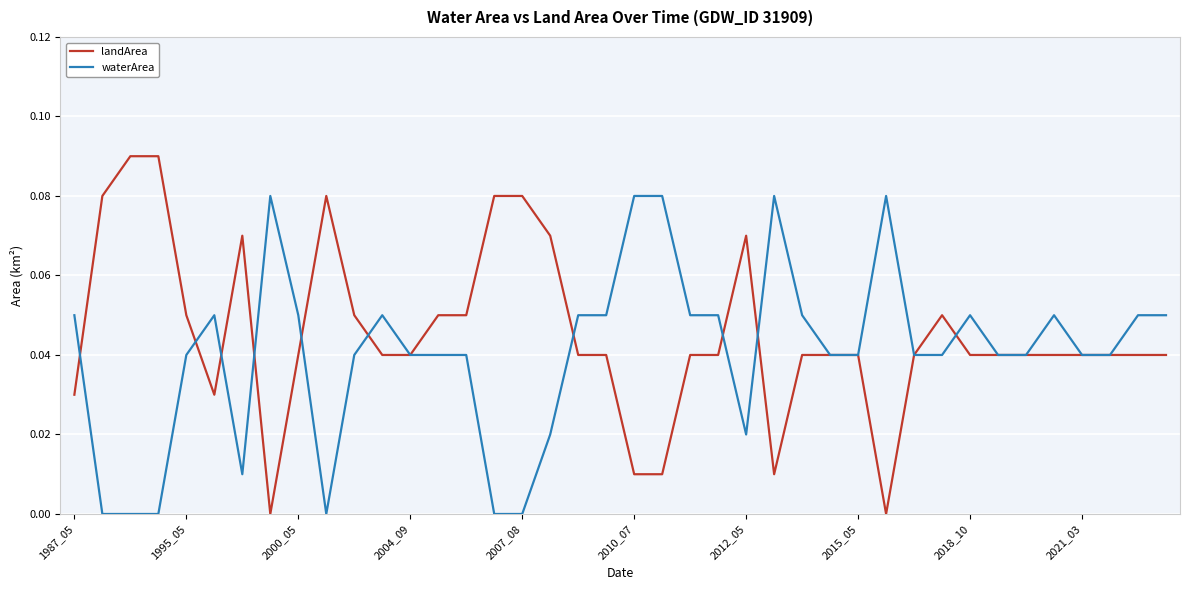

Rank the series by their average value, from lowest to highest.

waterArea, landArea